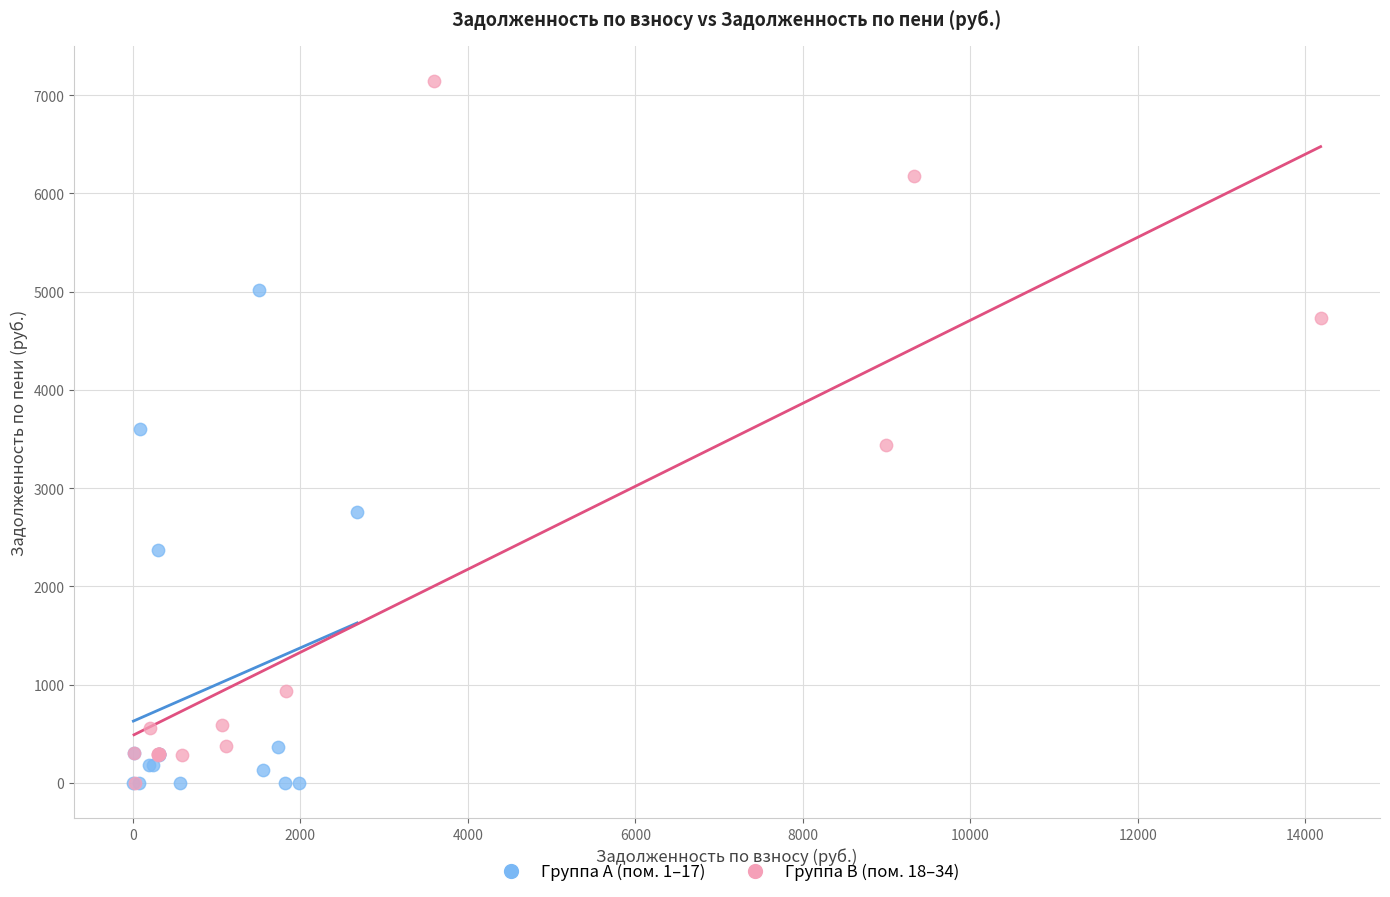

Which series reaches the maximum Y coordinate?

Группа B (пом. 18–34)